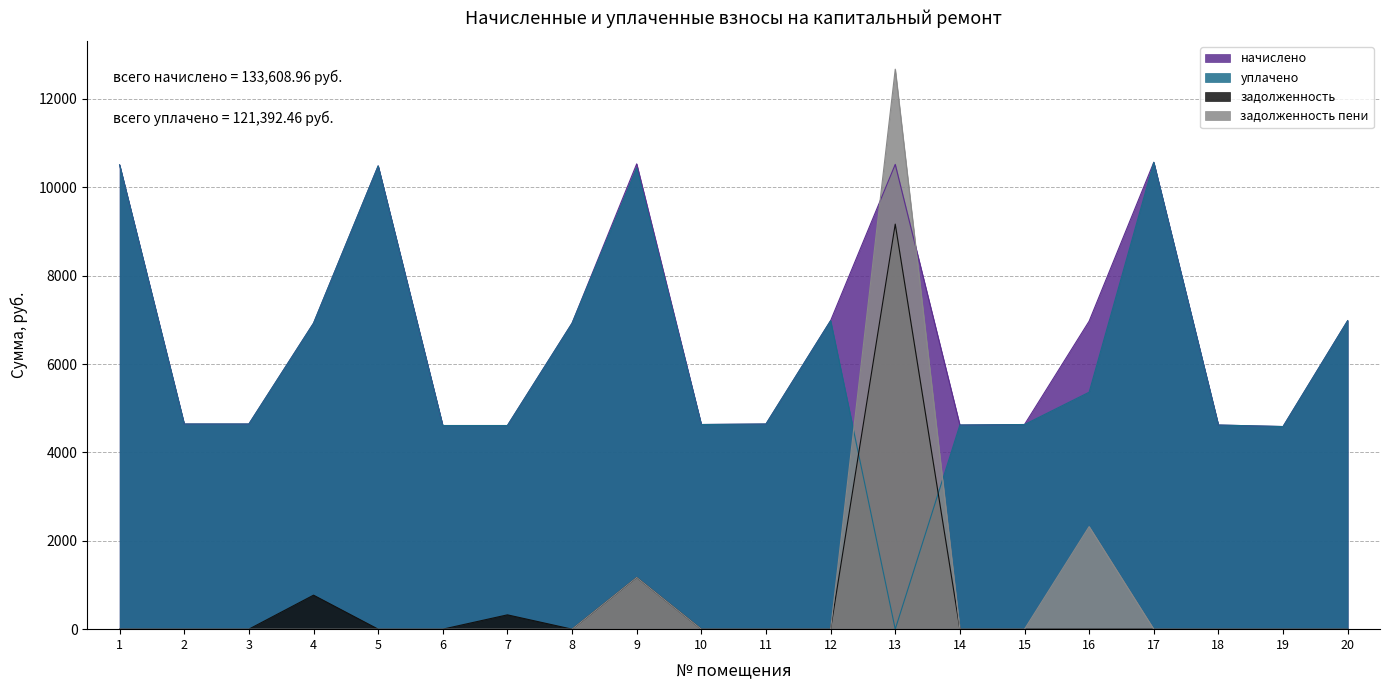

How many lines are shown in the chart?

4